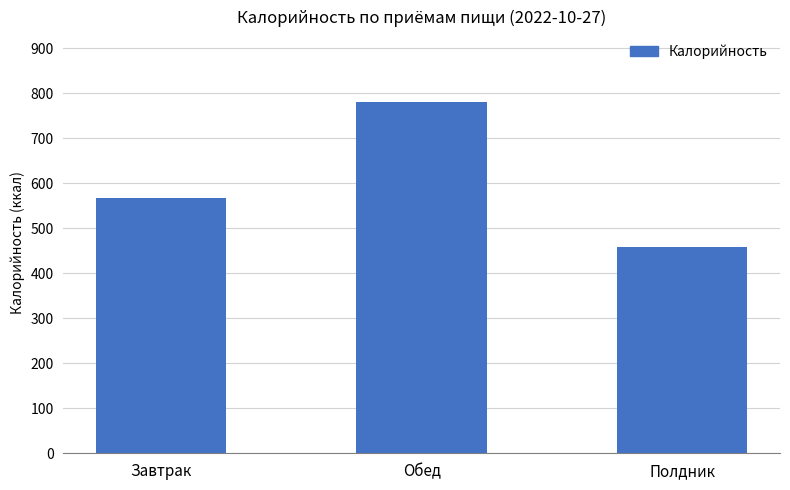

Which has a higher value, Завтрак or Полдник?

Завтрак